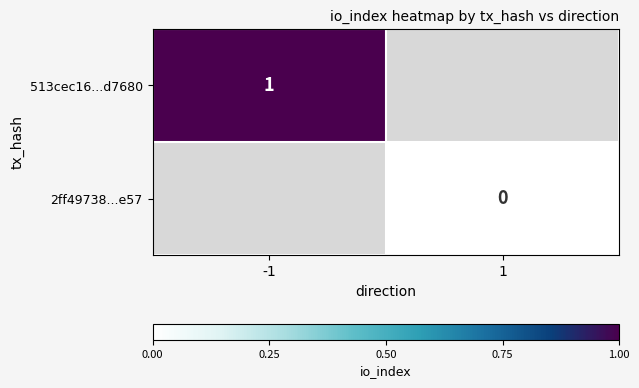

True or false: 513cec16...d7680 has a value of 2 at -1.

False